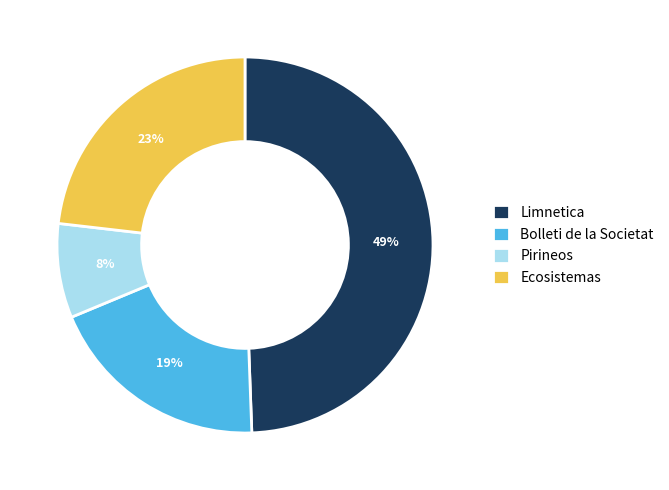

To the nearest percent, what is the difference between the largest and smallest slice percentages?

41%